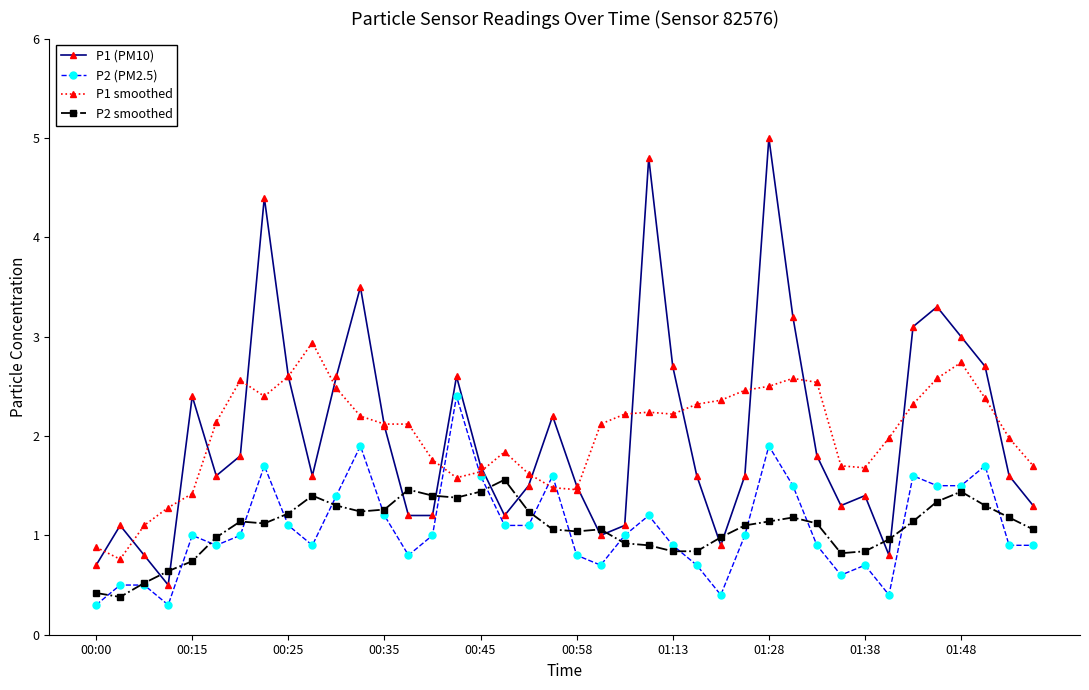

What is the minimum value for P2 smoothed?

0.4